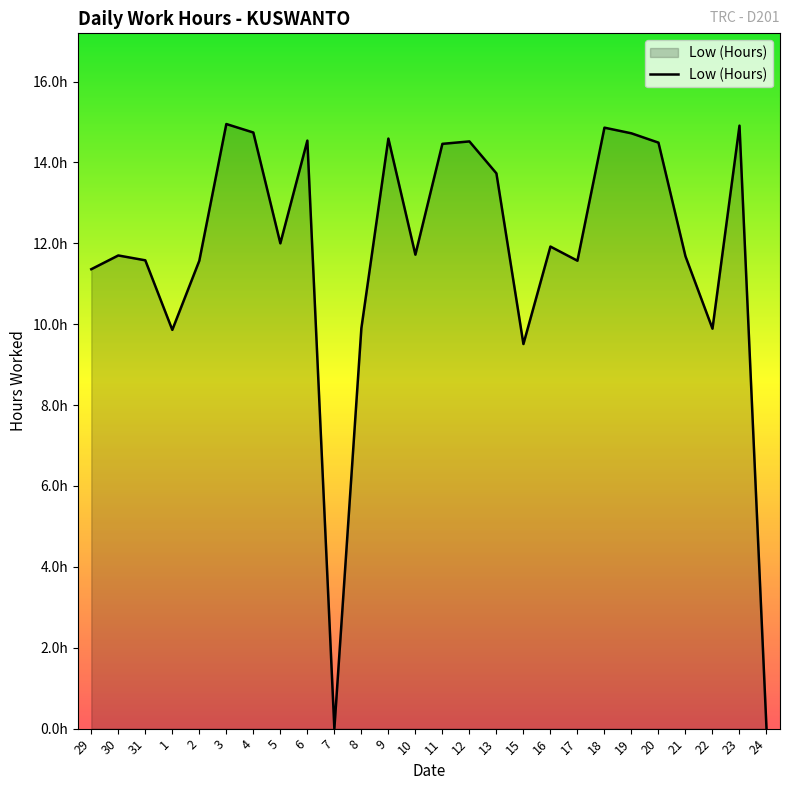

At which category does the data reach its first local valley?

1